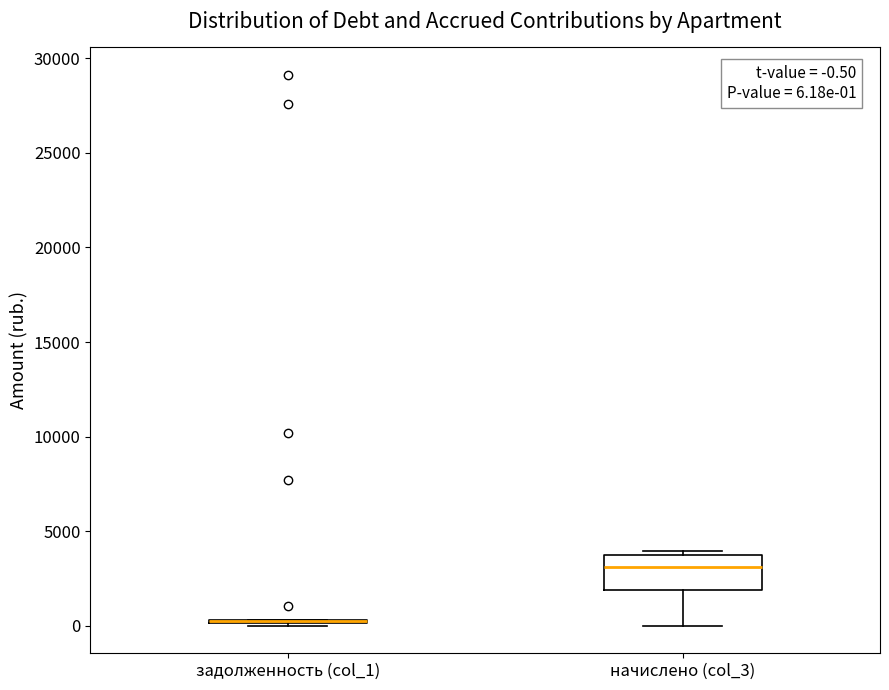

Comparing the boxes themselves (not the whiskers), which one is the tallest?

начислено (col_3)